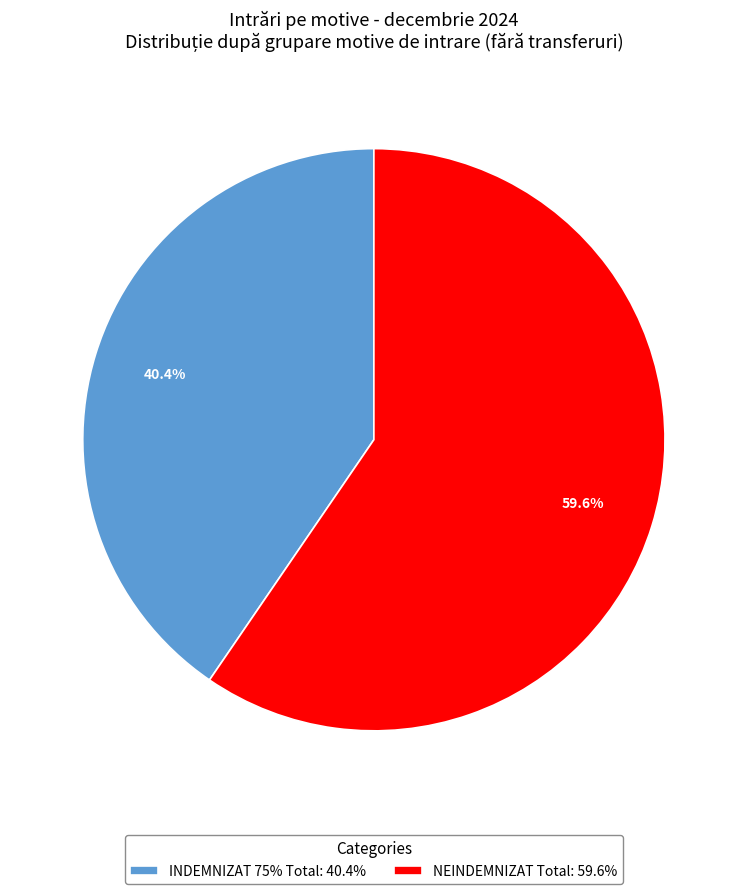

To the nearest percent, what is the difference between the NEINDEMNIZAT Total and INDEMNIZAT 75% Total slice percentages?

19%